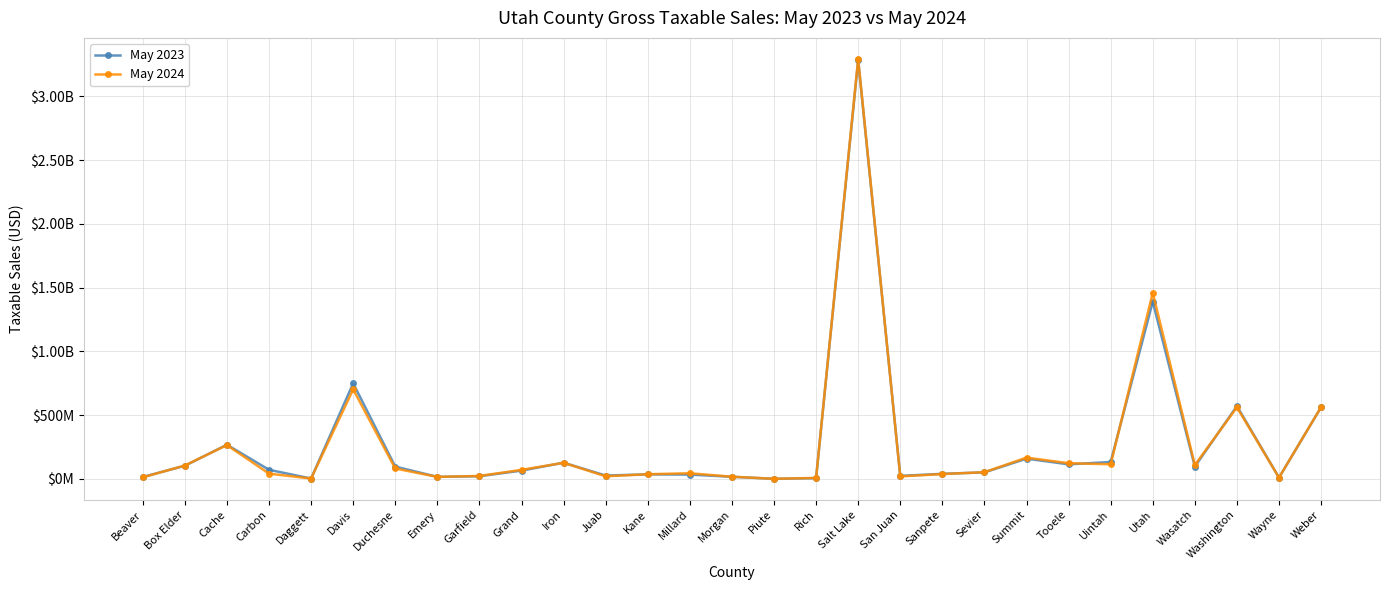

At which category does May 2023 reach its first local peak?

Cache